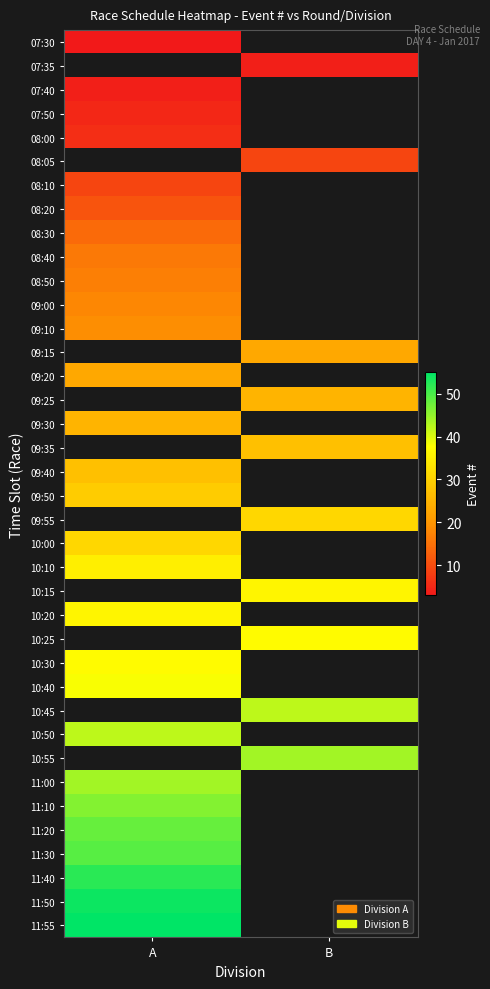

The value of 09:50 at A is 29.0. True or false?

True